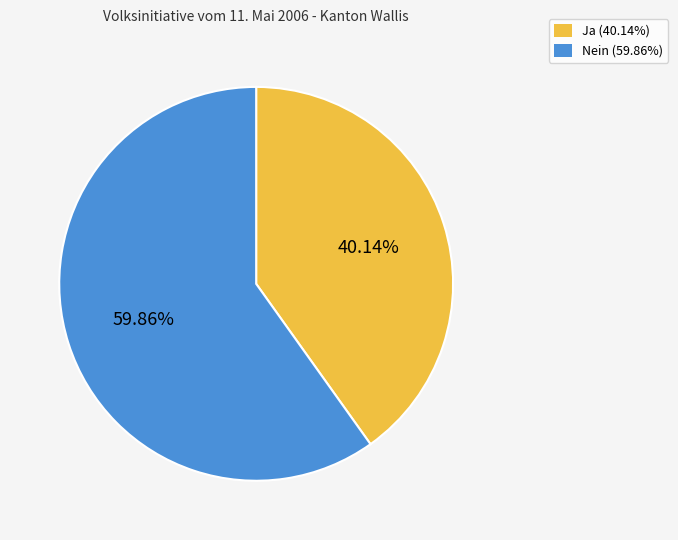

Which has a higher value, Nein or Ja?

Nein